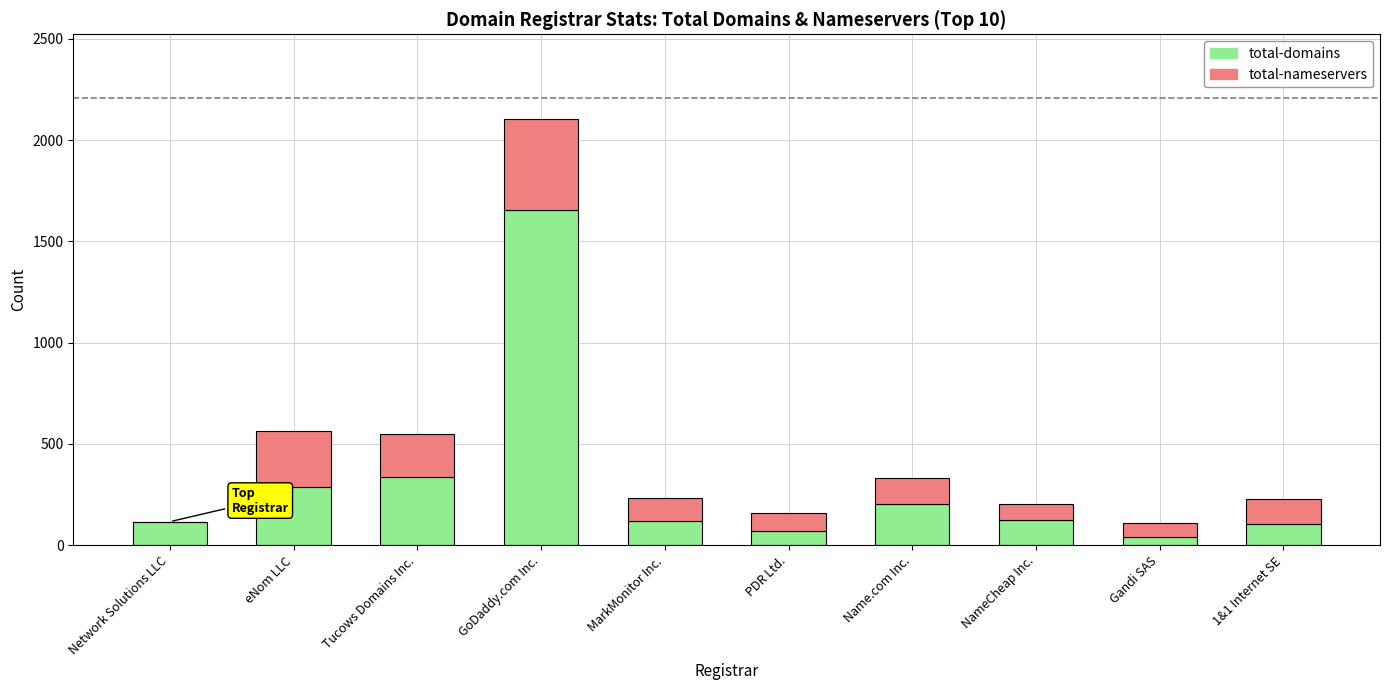

Is it true that total-domains equals 146 at eNom LLC?

False